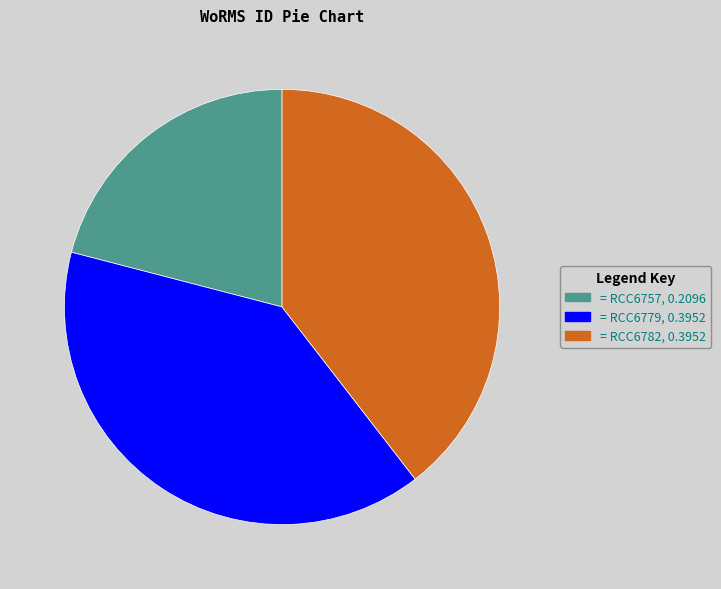

True or false: = RCC6779, 0.3952 accounts for 40% of the total.

True